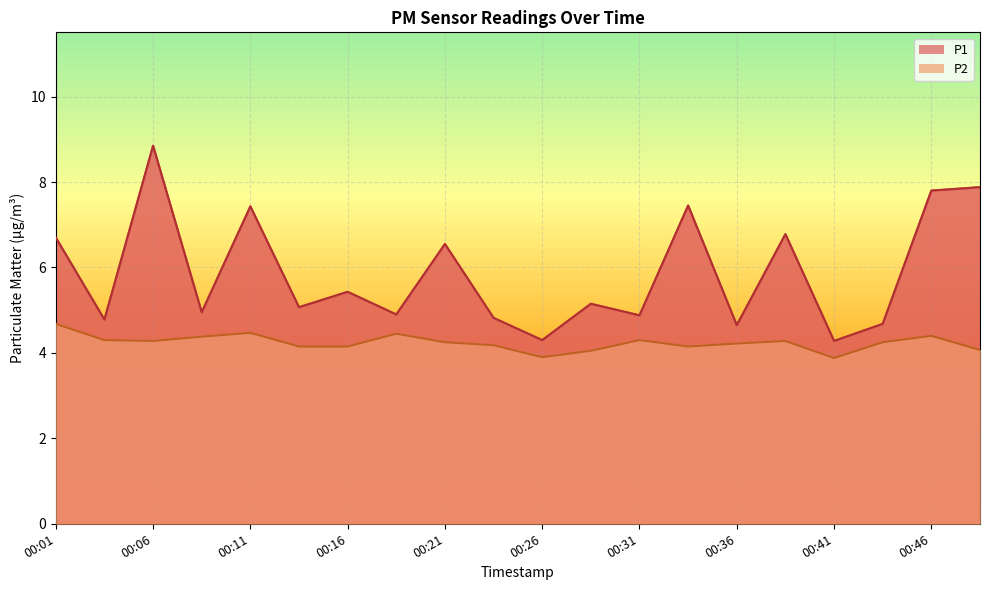

True or false: P1 has more than 1 interior local peaks.

True